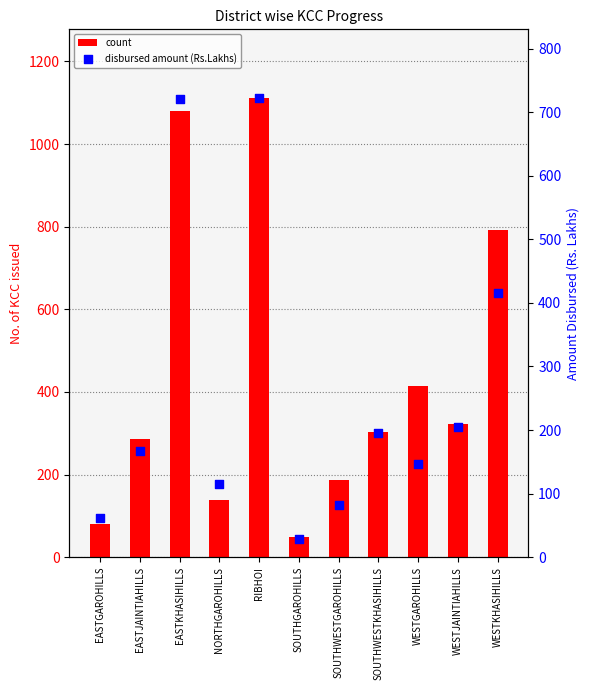

At which category is the sum across all series the highest?

RIBHOI